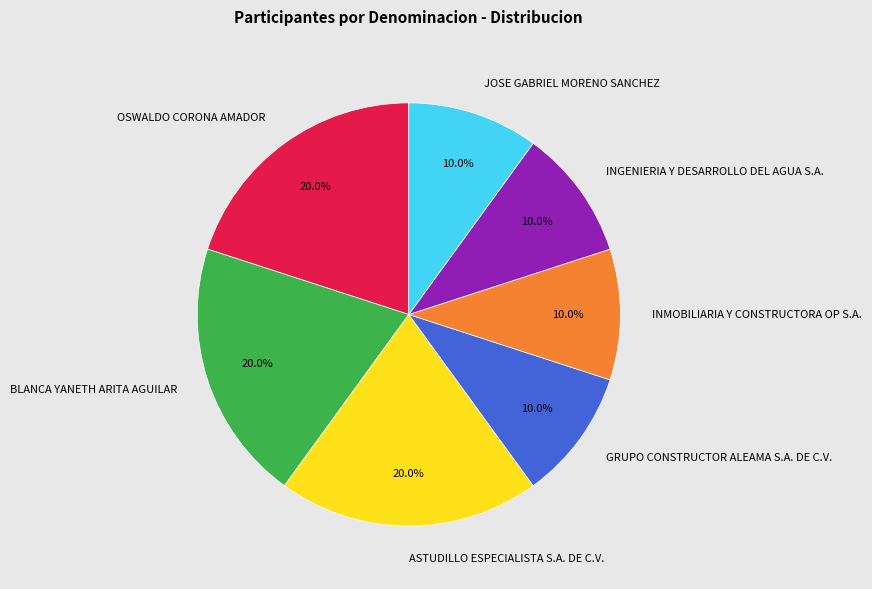

Does BLANCA YANETH ARITA AGUILAR account for over 50% of the chart?

No